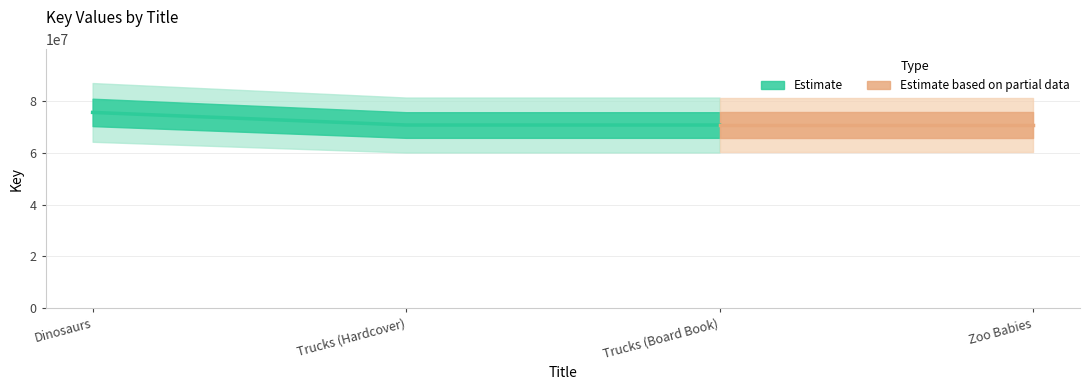

What is the label of the 1st point from the left?

Dinosaurs